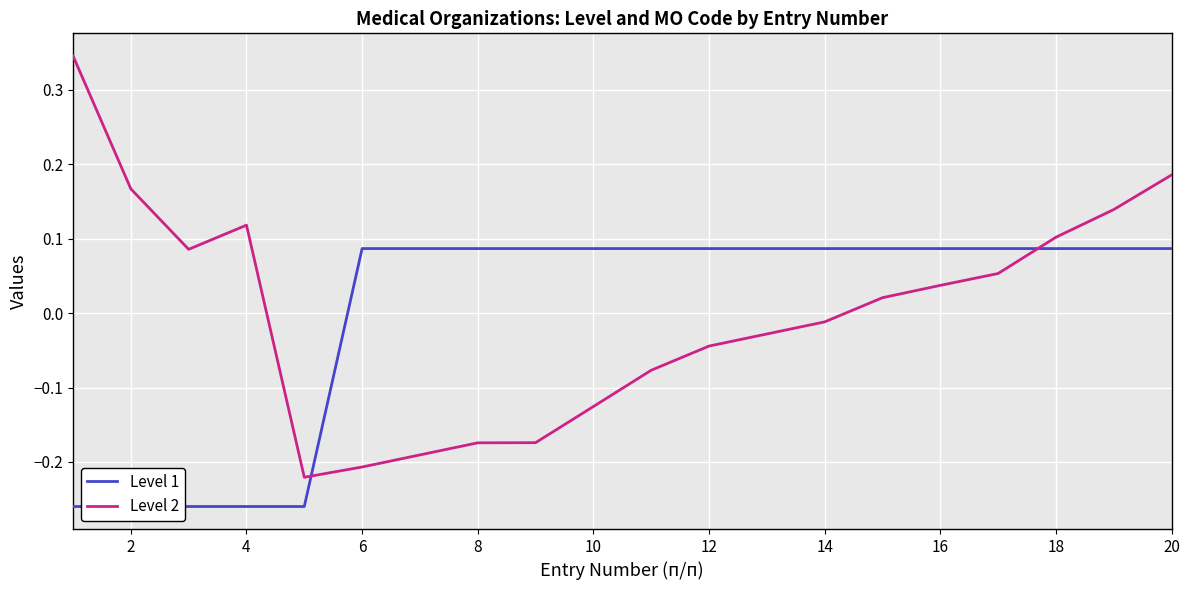

Reading left to right, list all the values displayed in this chart.

Level 1: -0.3	-0.3	-0.3	-0.3	-0.3	0.1	0.1	0.1	0.1	0.1	0.1	0.1	0.1	0.1	0.1	0.1	0.1	0.1	0.1	0.1
Level 2: 0.3	0.2	0.1	0.1	-0.2	-0.2	-0.2	-0.2	-0.2	-0.1	-0.1	-0.0	-0.0	-0.0	0.0	0.0	0.1	0.1	0.1	0.2